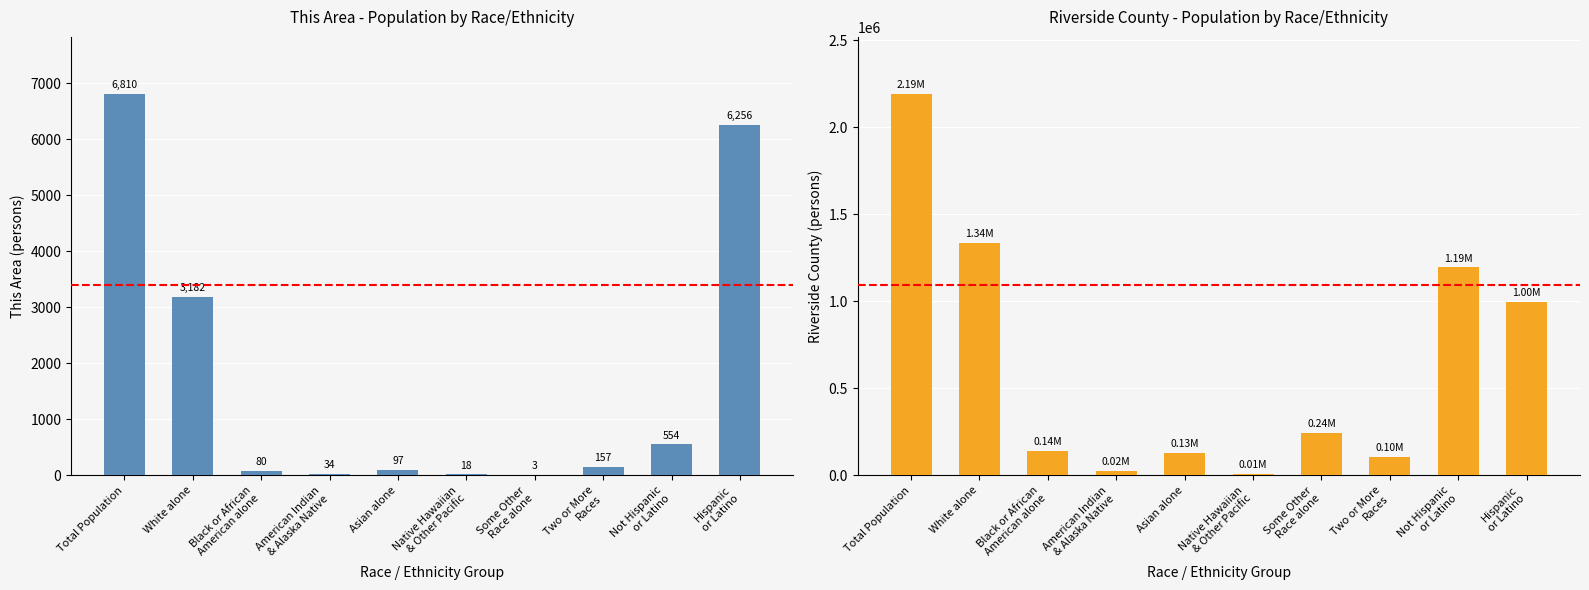

Reading left to right, transcribe all the data shown in this chart.

This Area: 6810	3182	80	34	97	18	3	157	554	6256
Riverside County: 2189641	1335147	140543	23710	130468	6874	242448	104664	1194384	995257